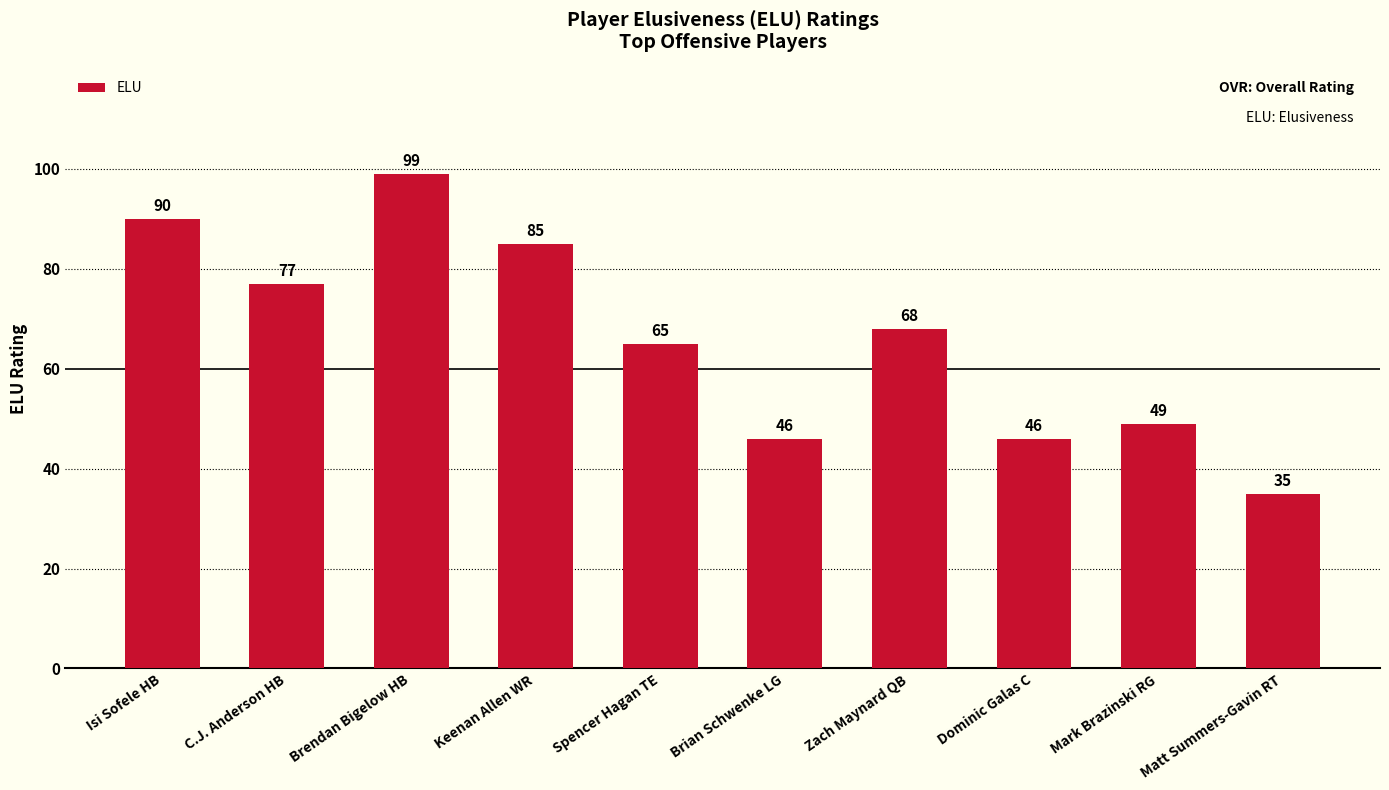

At which category does the chart reach its peak across all series?

Brendan Bigelow HB